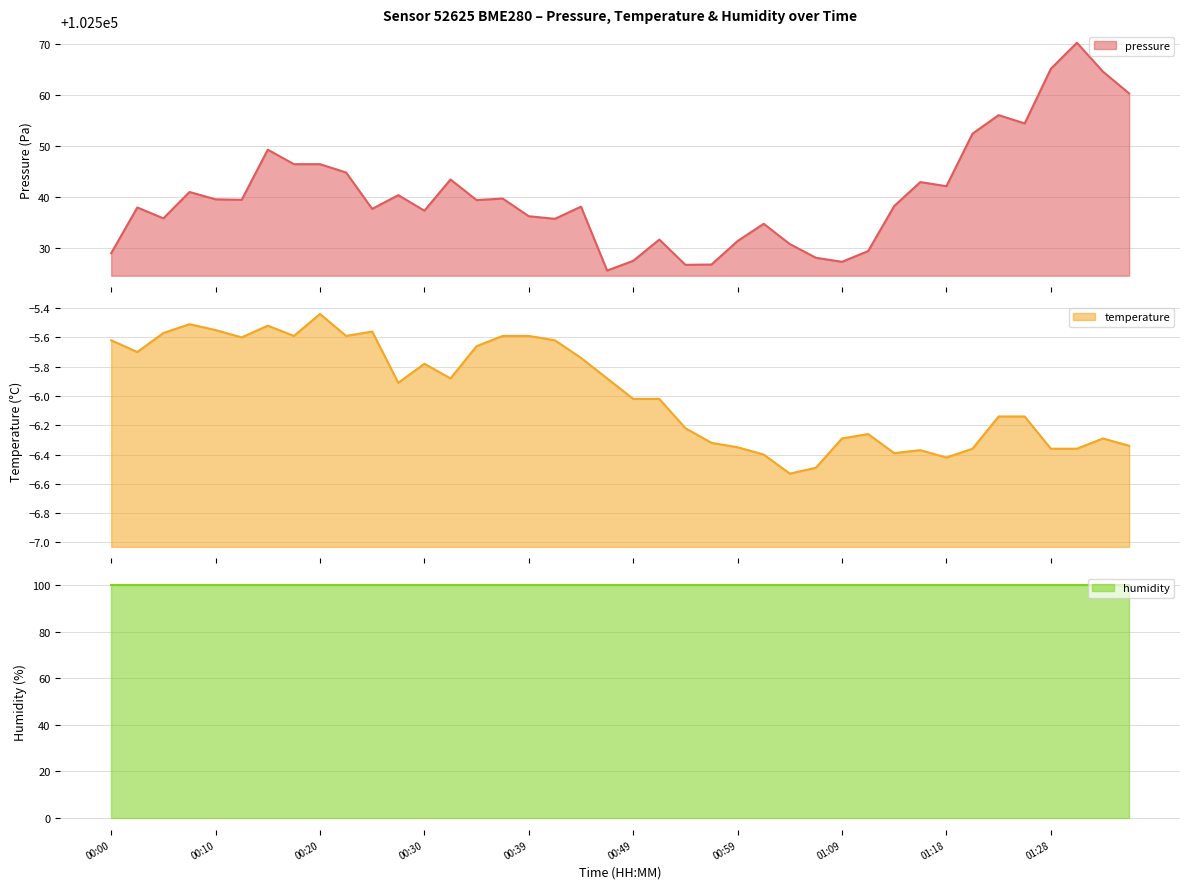

What is the lowest value of the pressure series?

102525.6